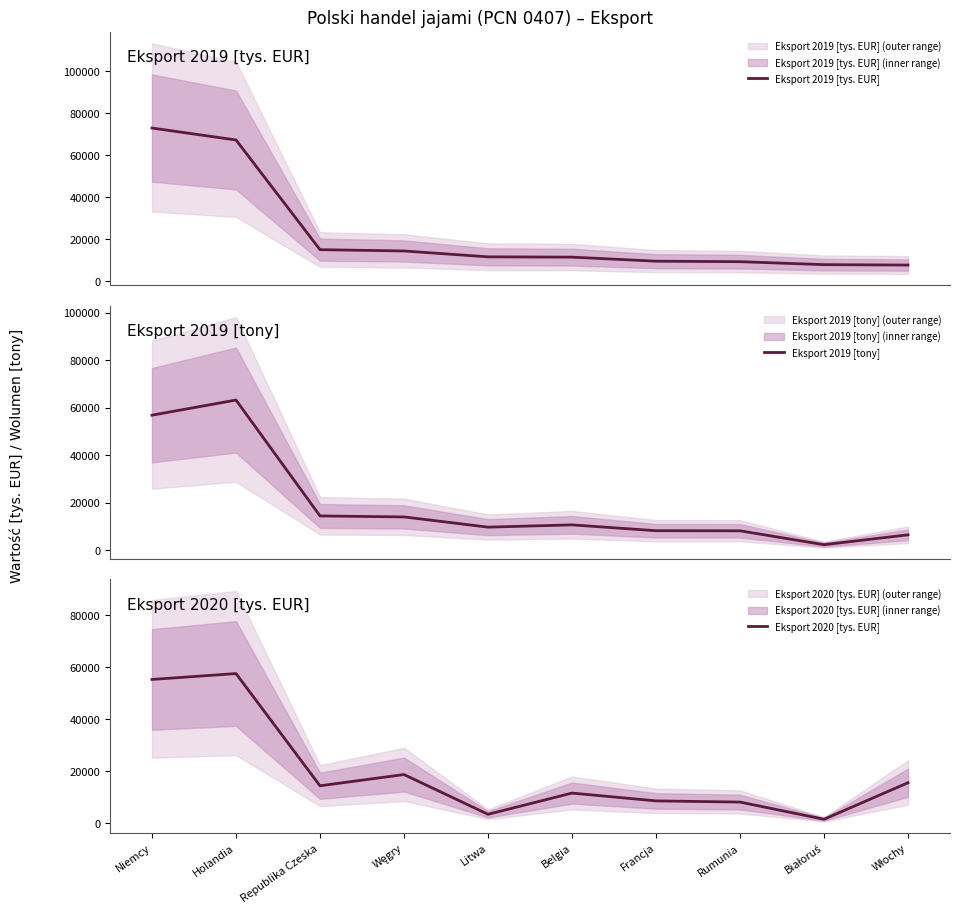

How many values in the Eksport 2020 [tys. EUR] series exceed 14374?

5